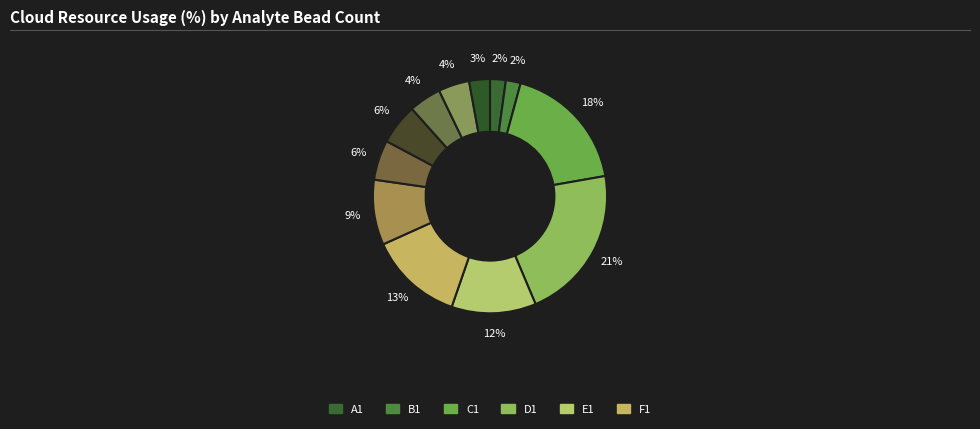

How many segments does this pie chart have?

12